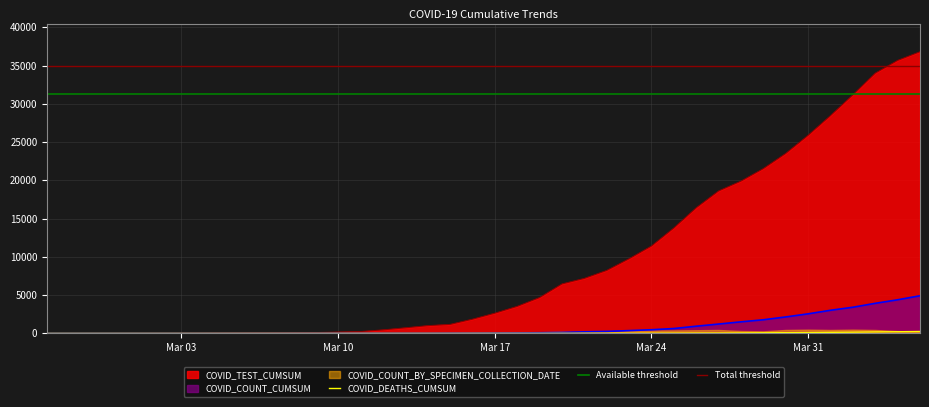

Rank the categories by COVID_COUNT_CUMSUM value from highest to lowest.

2020-04-05, 2020-04-04, 2020-04-03, 2020-04-02, 2020-04-01, 2020-03-31, 2020-03-30, 2020-03-29, 2020-03-28, 2020-03-27, 2020-03-26, 2020-03-25, 2020-03-24, 2020-03-23, 2020-03-22, 2020-03-21, 2020-03-20, 2020-03-19, 2020-03-18, 2020-03-17, 2020-03-16, 2020-03-15, 2020-03-13, 2020-03-14, 2020-03-12, 2020-03-11, 2020-03-10, 2020-03-09, 2020-03-08, 2020-03-06, 2020-03-07, 2020-02-26, 2020-02-27, 2020-02-28, 2020-02-29, 2020-03-01, 2020-03-02, 2020-03-03, 2020-03-04, 2020-03-05